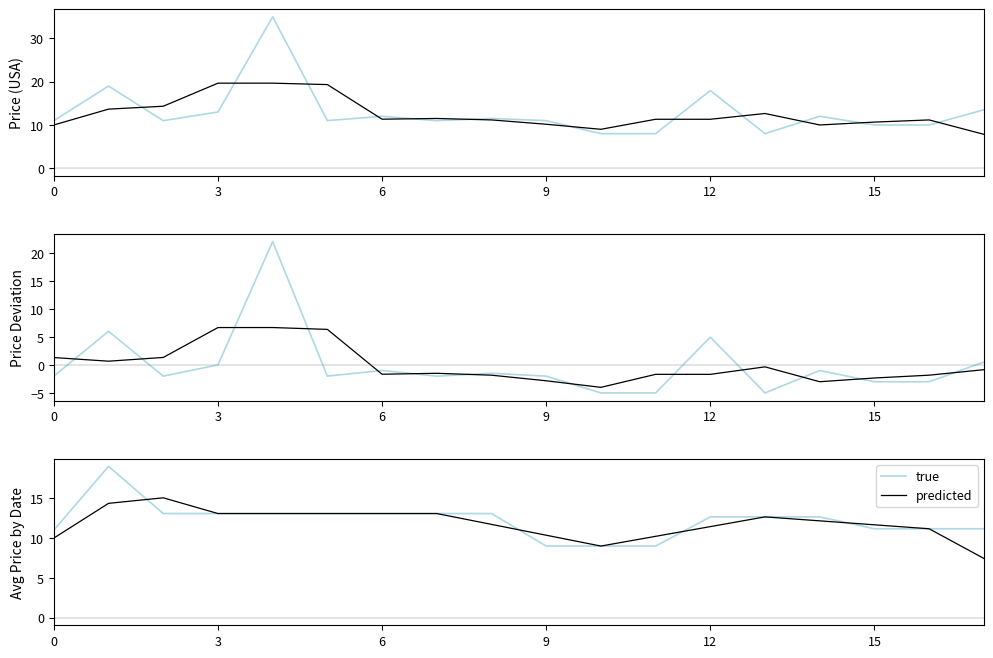

What is the highest value of the true series?

19.0